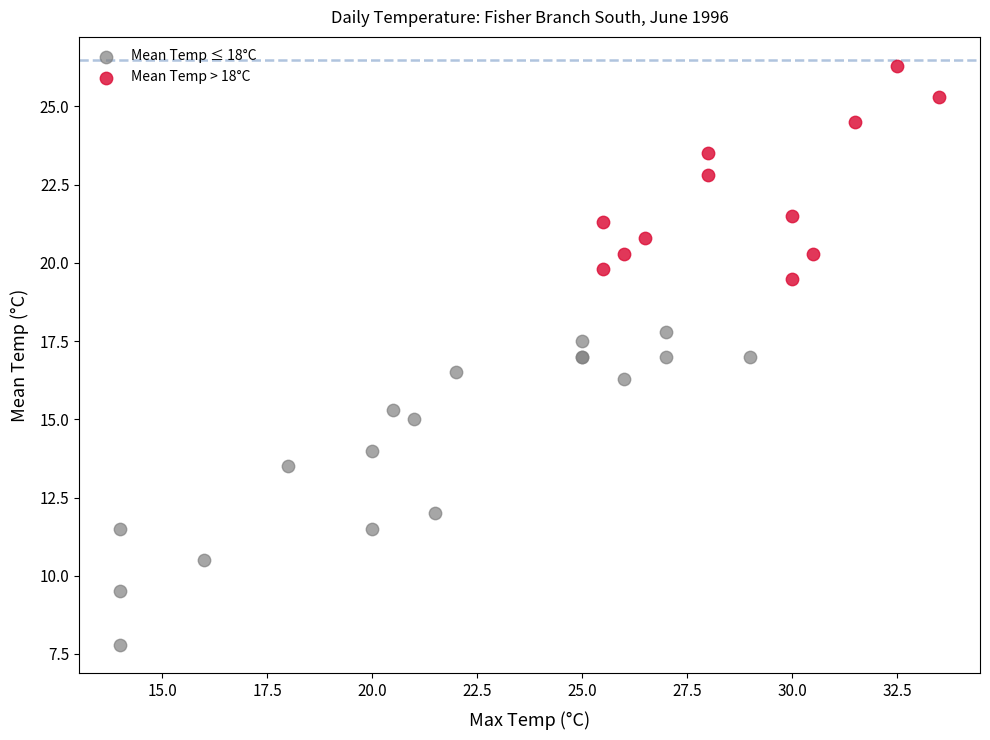

Which series contains the highest Y value?

Mean Temp > 18°C